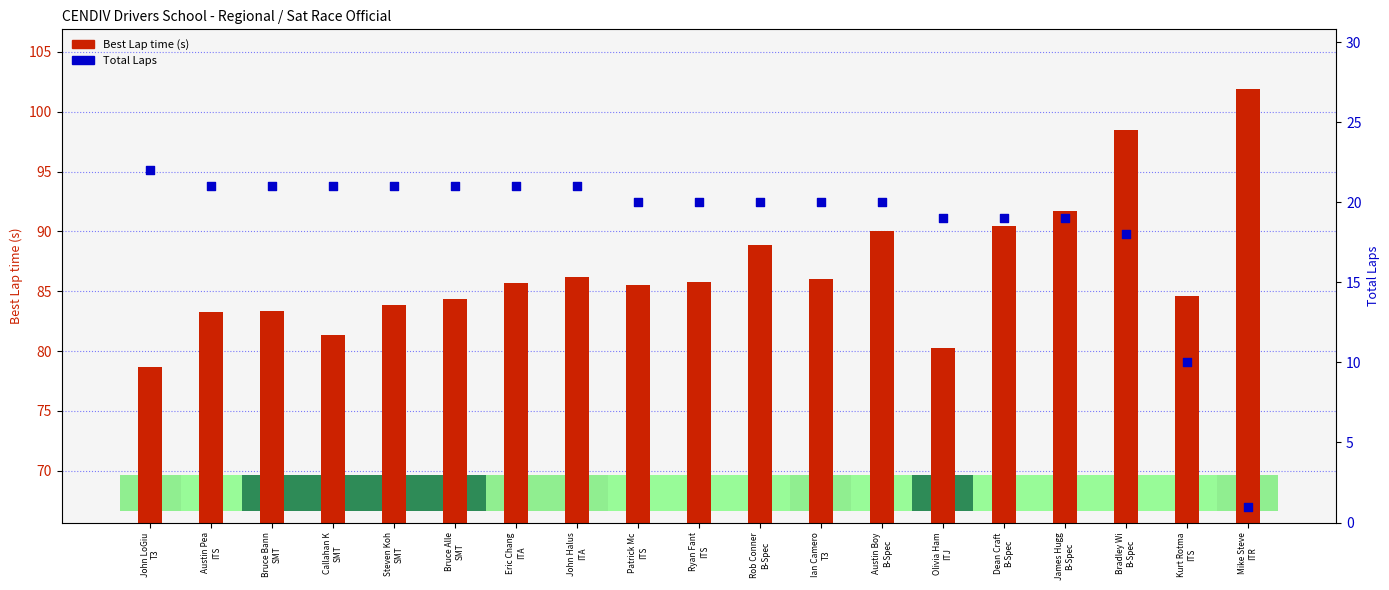

Which series contains the highest Y value?

Best Lap time